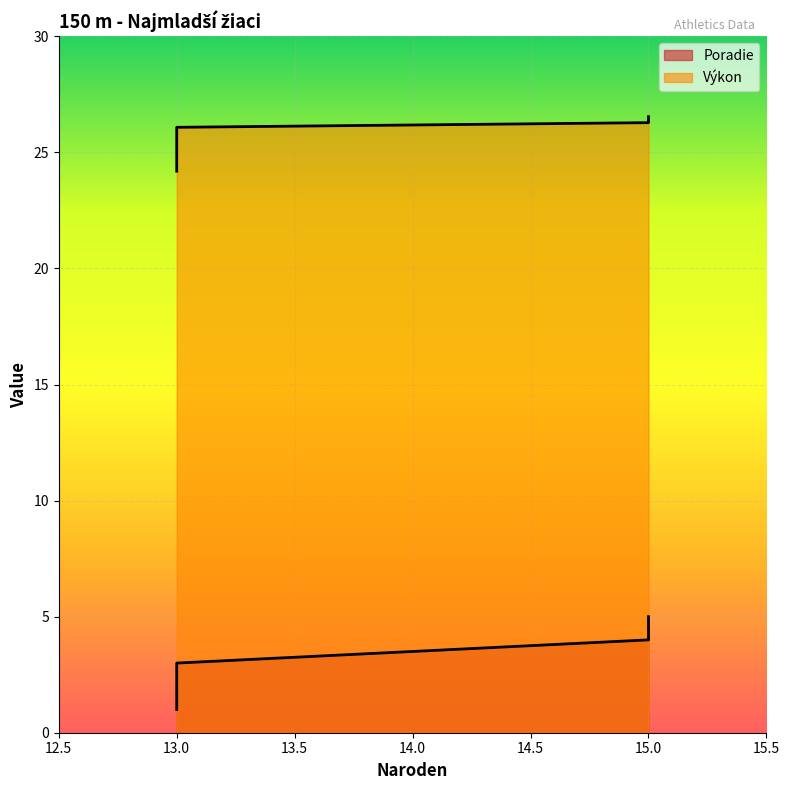

Which series has the largest range (max minus min)?

Poradie